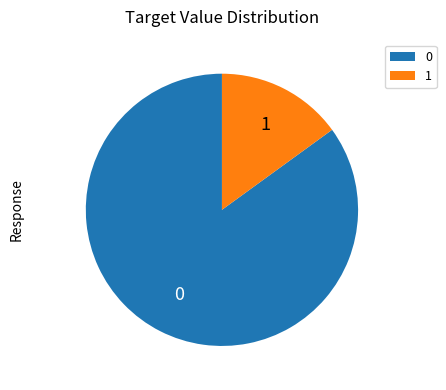

How many segments does this pie chart have?

2